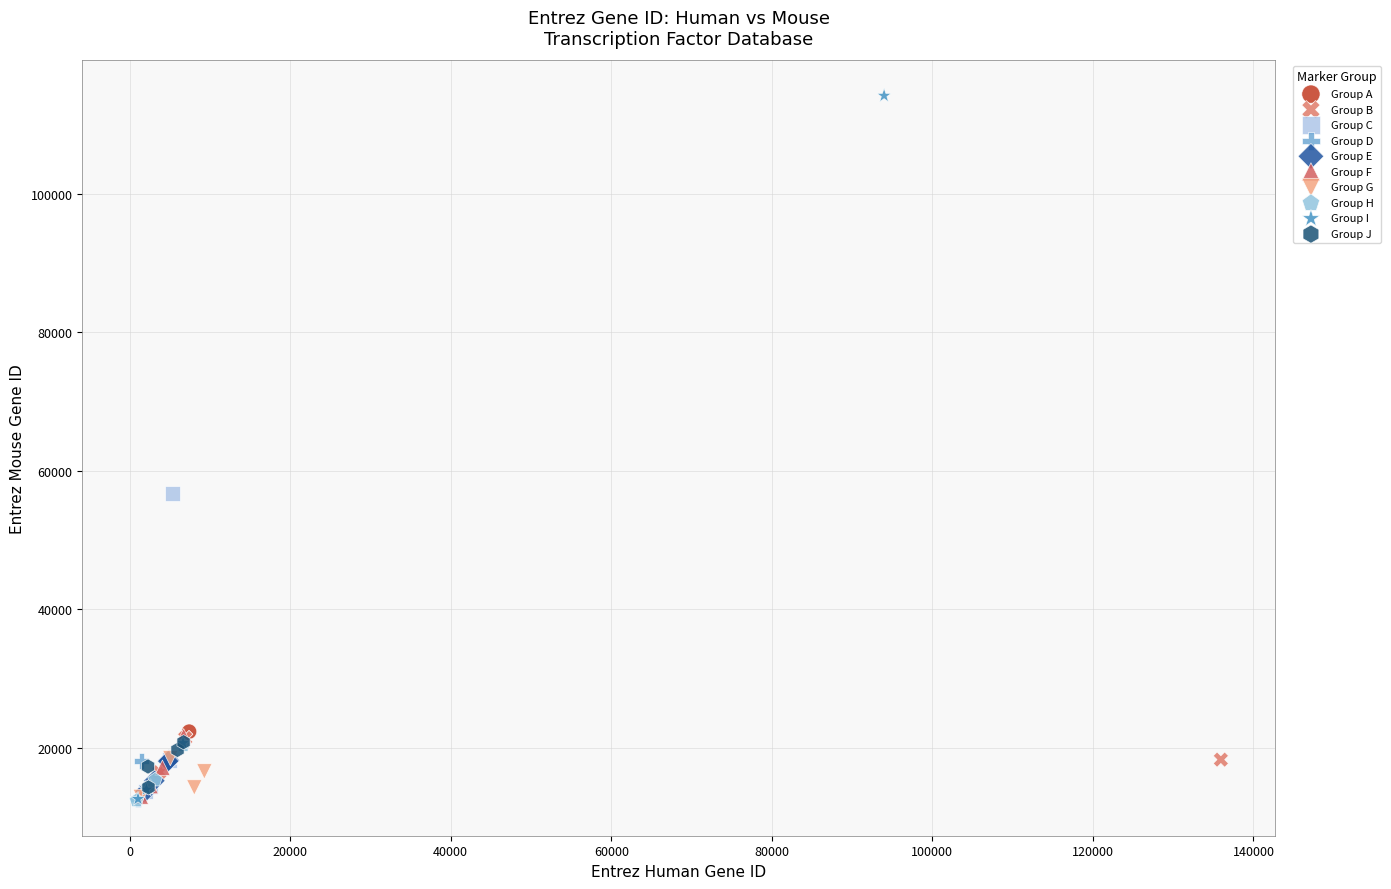

Which series has the widest spread of Y values?

Group I